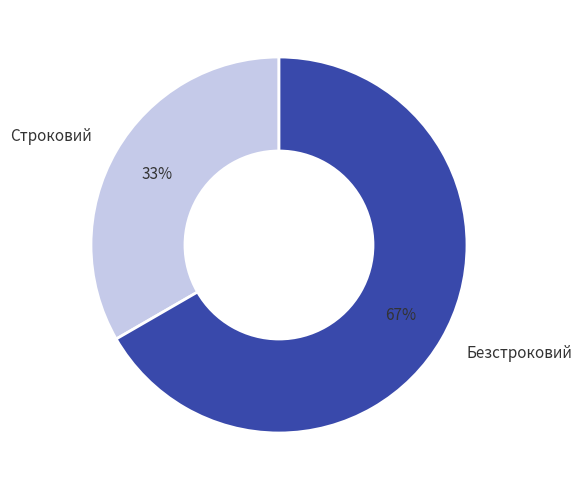

To the nearest percent, what percentage of the pie is Строковий?

33%